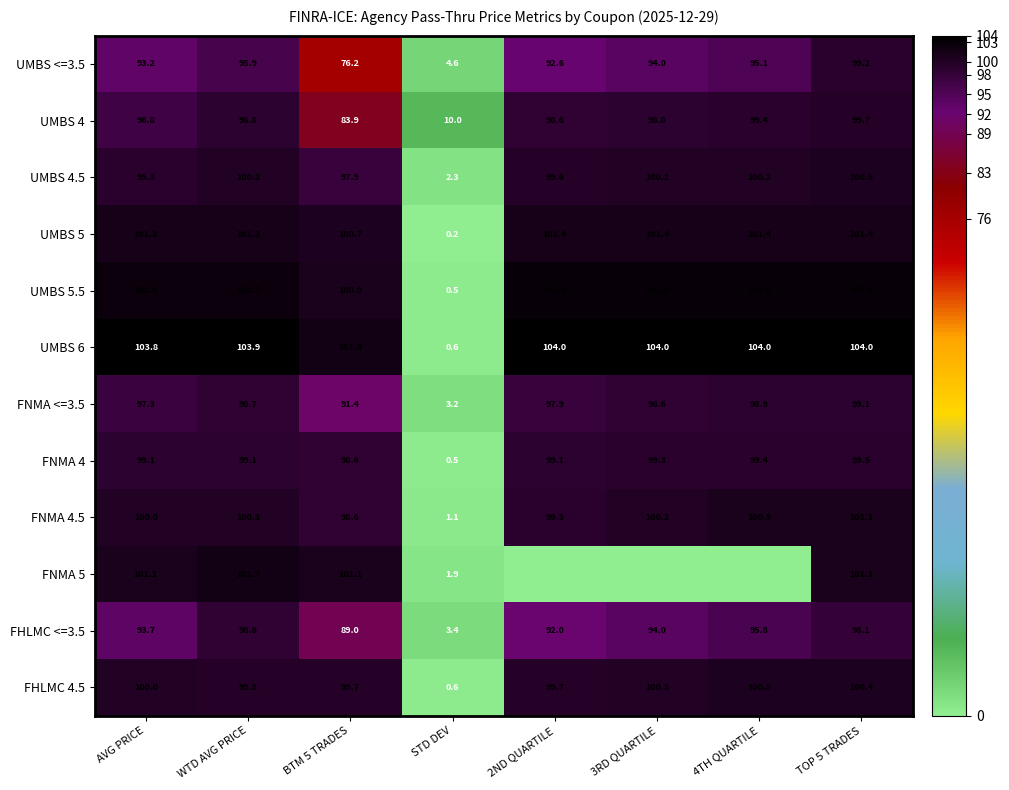

Which label corresponds to the largest value in the chart?

2ND QUARTILE